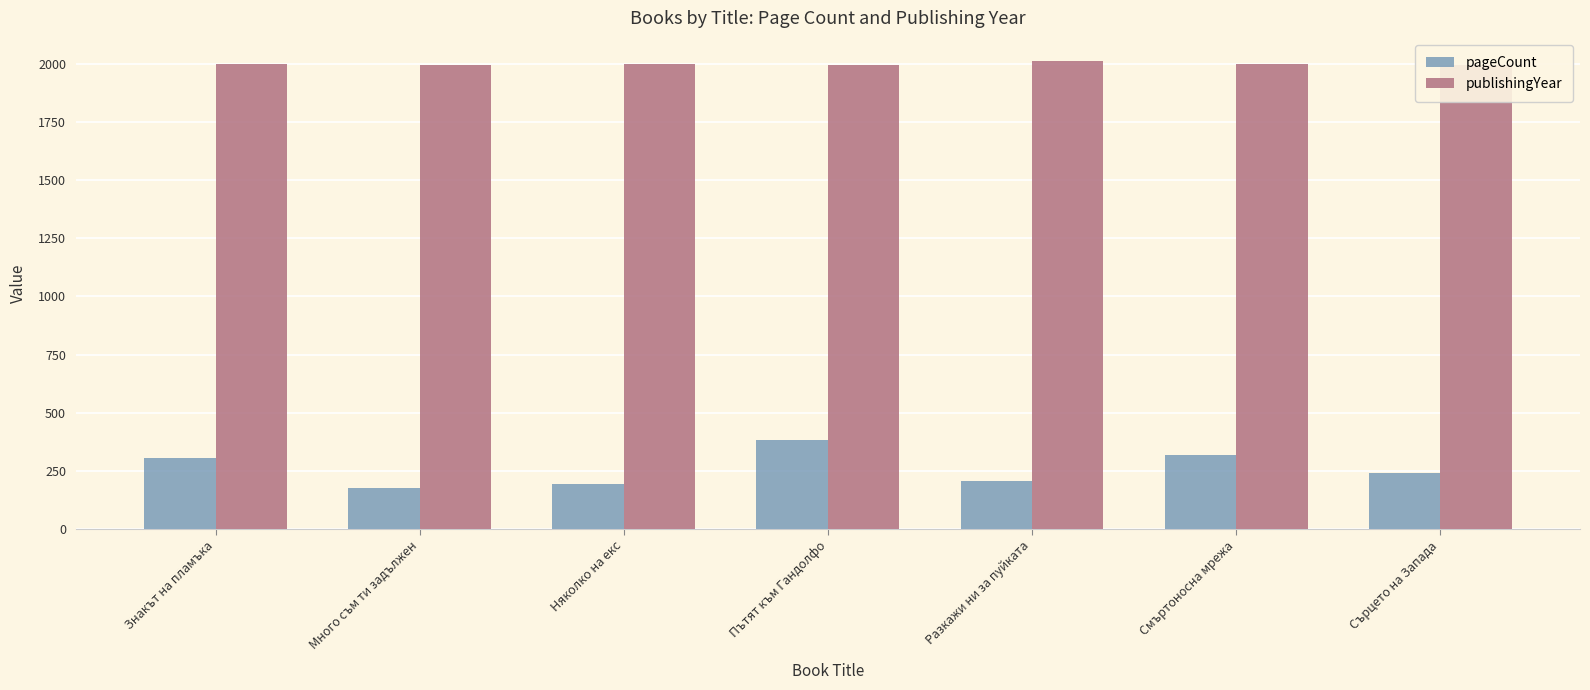

Is the value of pageCount at Разкажи ни за пуйката greater than the value of publishingYear at Смъртоносна мрежа?

No